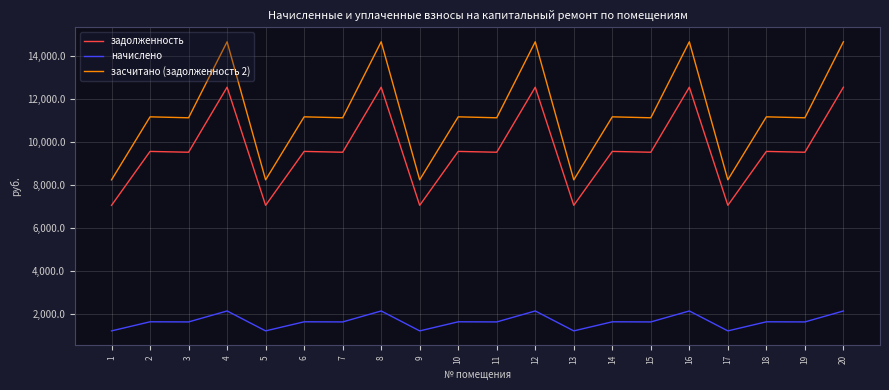

What is the minimum value shown in the chart?

1189.1